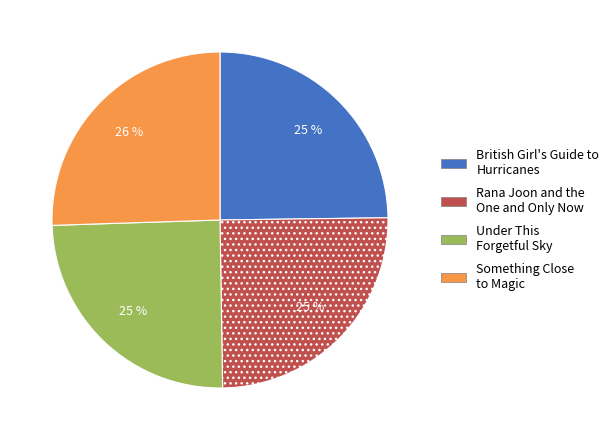

Is there a majority slice in this chart?

No